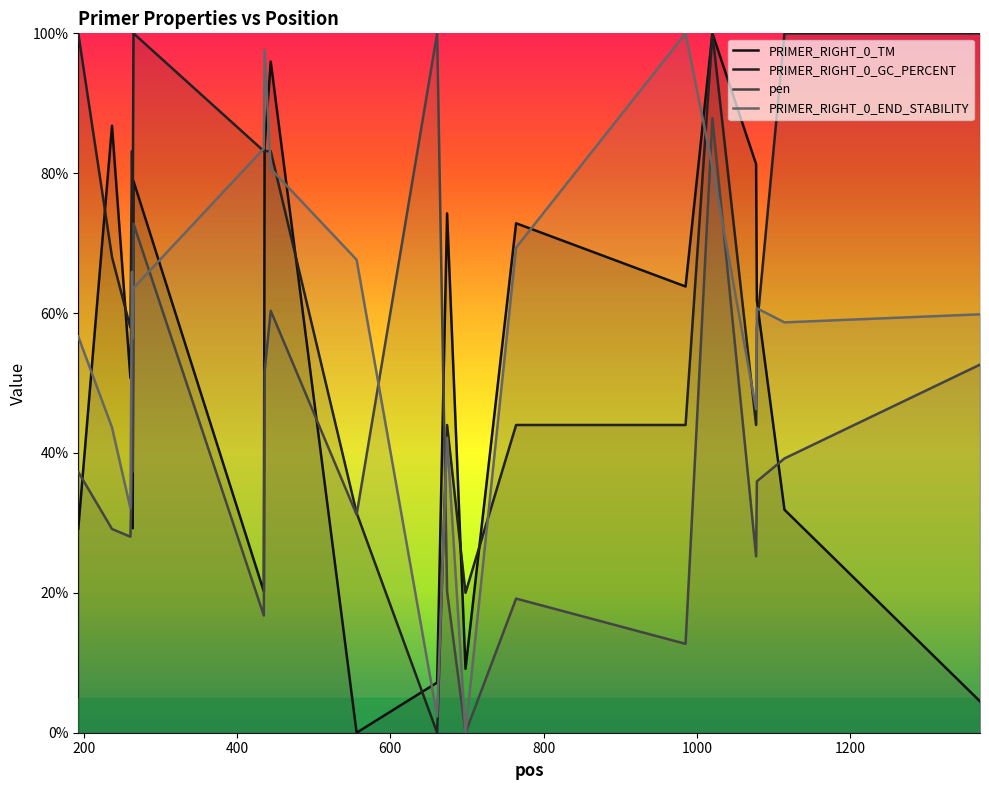

Which category has the lowest value in the PRIMER_RIGHT_0_GC_PERCENT series?

661